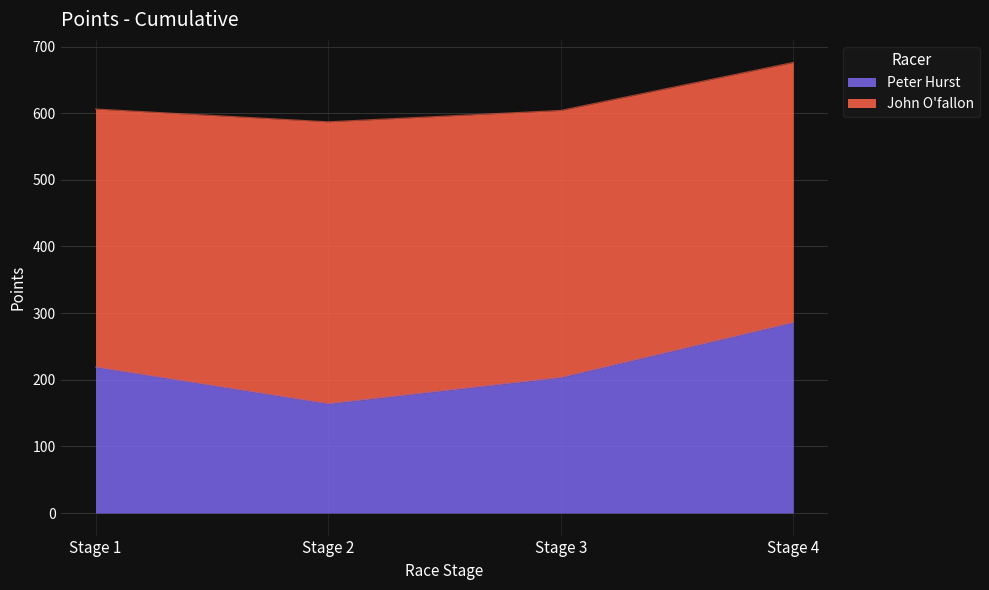

What is the total value across all series at Stage 2?

587.1